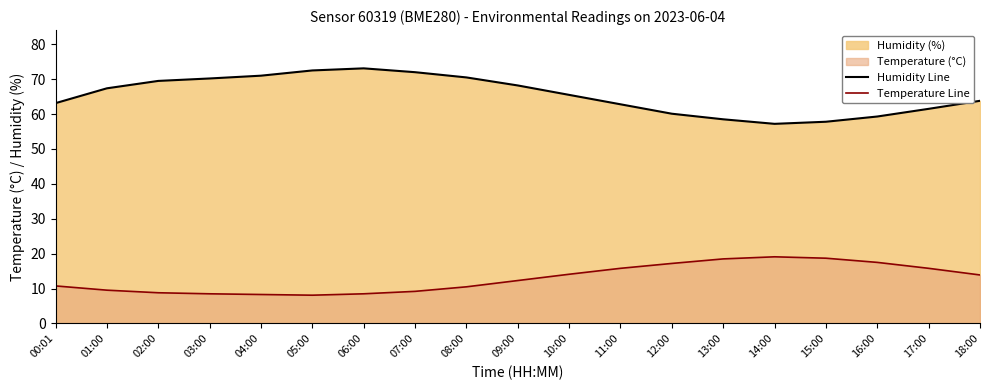

What position from the left is 03:00?

4